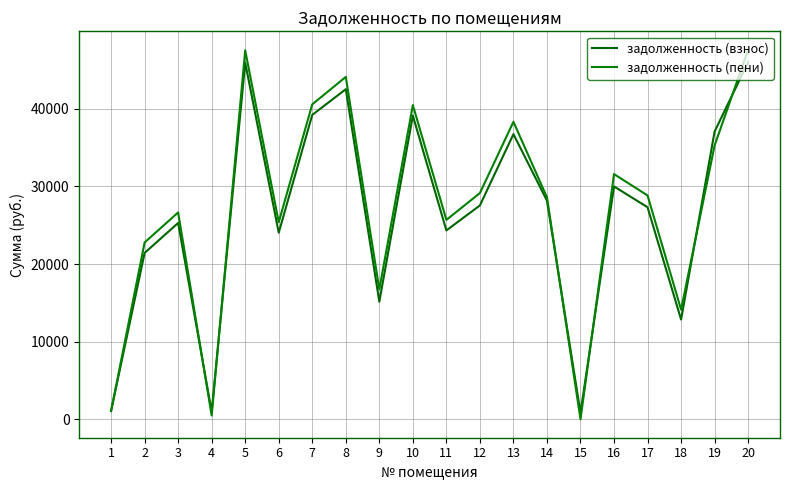

Does the chart have visible grid lines?

Yes